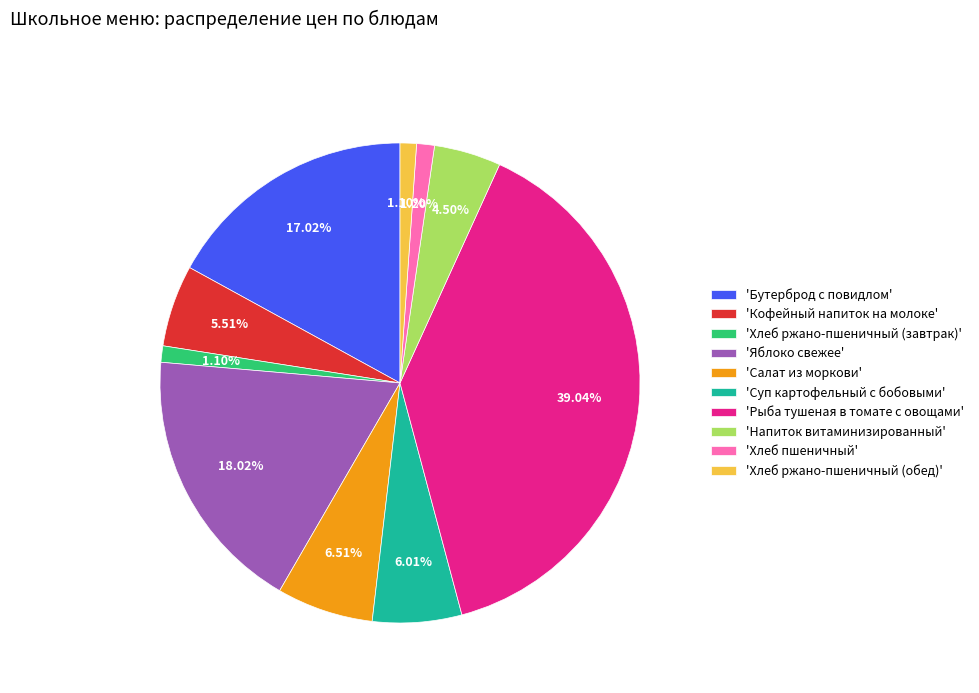

Which category has the biggest portion of the pie?

'Рыба тушеная в томате с овощами'